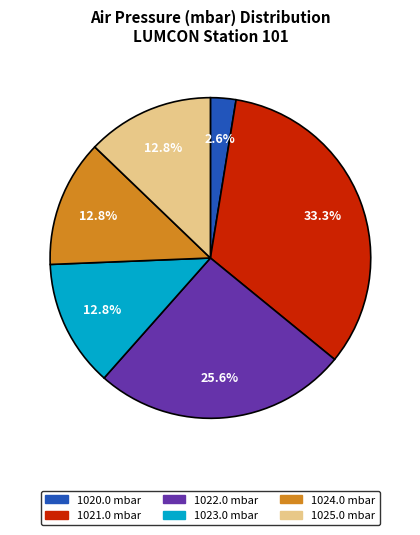

Which slice is the smallest?

1020.0 mbar